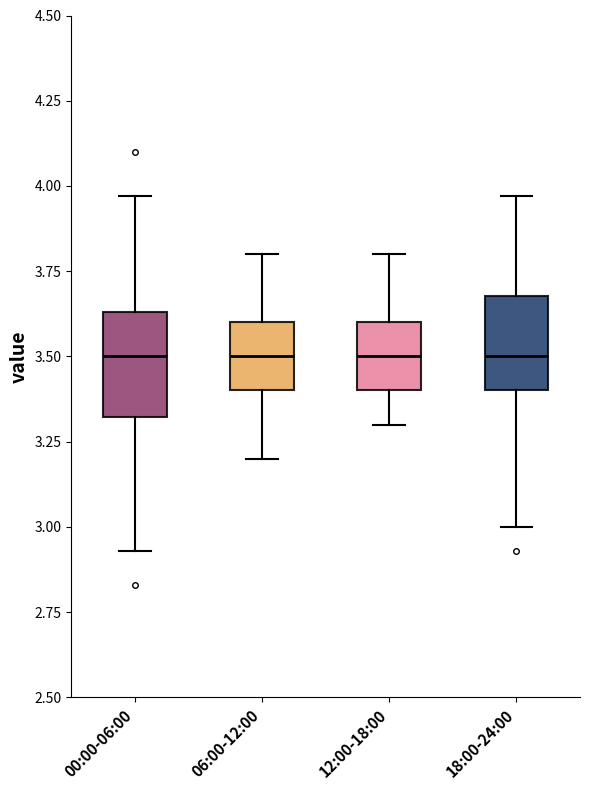

Reading left to right, read every box against the y-axis: the position of its median line, the range the box covers, and the ends of its whiskers. The values are not printed on the chart, so give them approximately, as read against the axis.

00:00-06:00: median 3.50, box 3.30 to 3.65, whiskers 2.95 to 3.95
06:00-12:00: median 3.50, box 3.40 to 3.60, whiskers 3.20 to 3.80
12:00-18:00: median 3.50, box 3.40 to 3.60, whiskers 3.30 to 3.80
18:00-24:00: median 3.50, box 3.40 to 3.70, whiskers 3.00 to 3.95